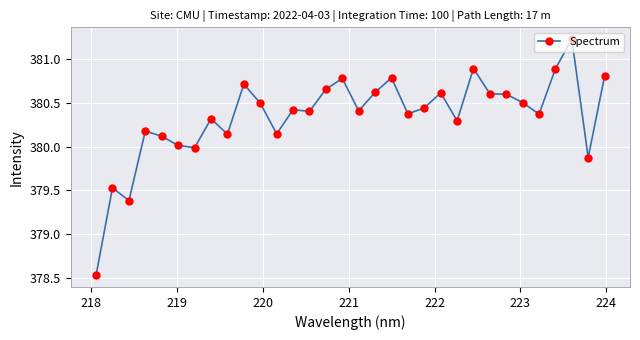

How many points are higher than both their immediate neighbors (excluding endpoints)?

10